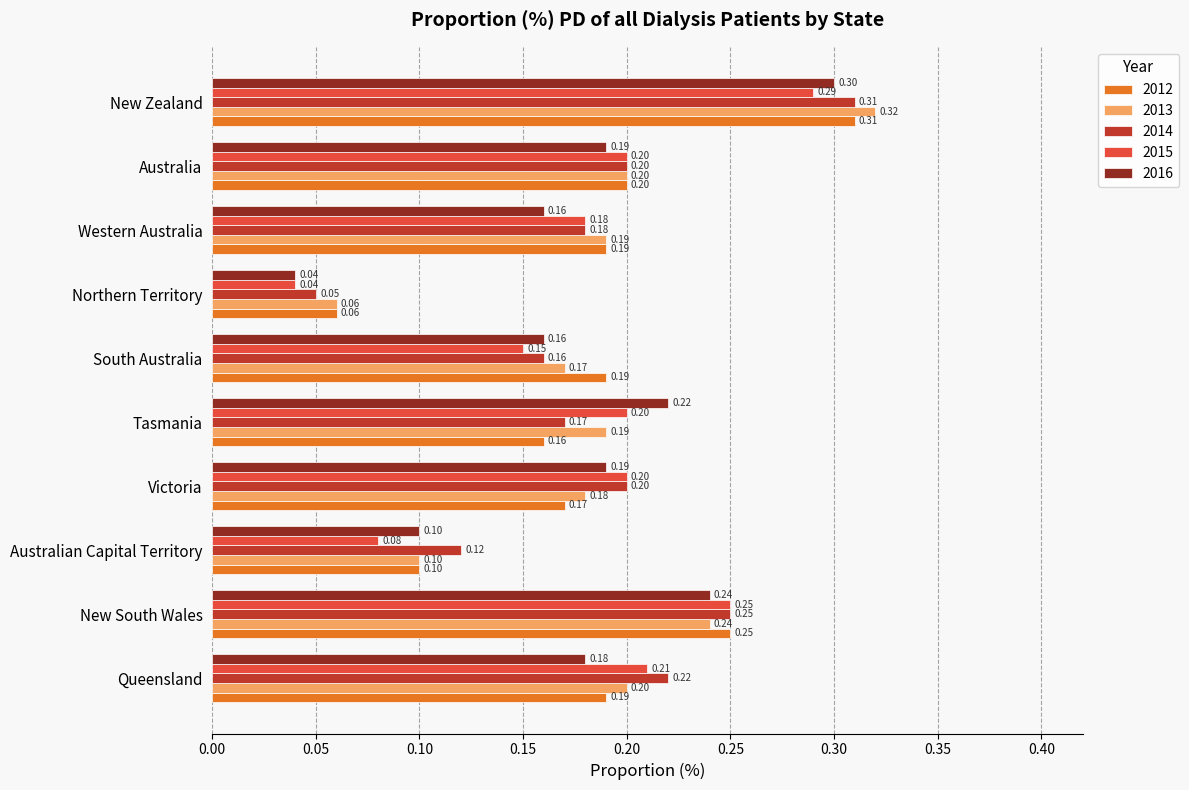

Is the value of 2013 at South Australia greater than the value of 2016 at Australia?

No